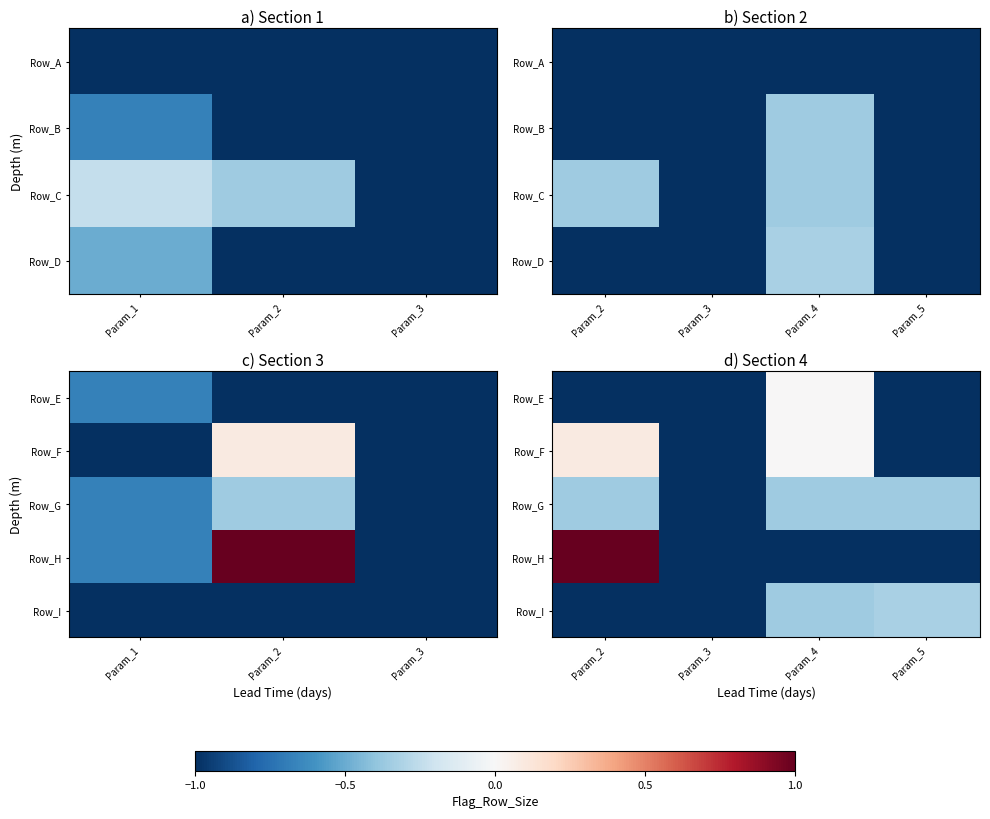

What is the sum of all Row_G values?

-2.1